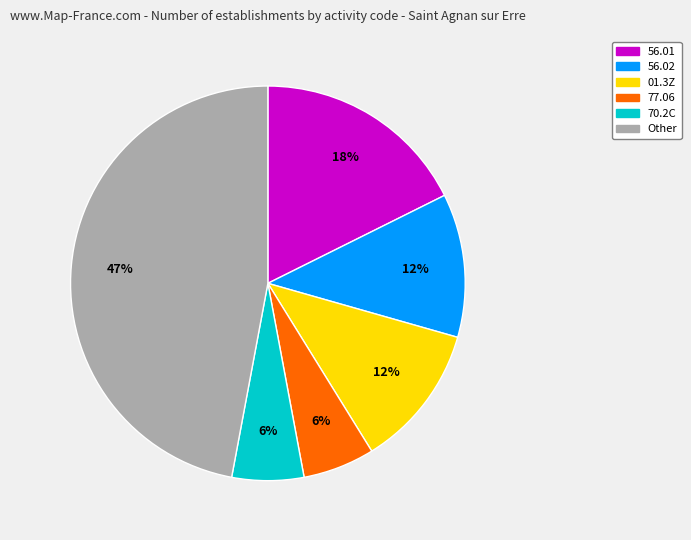

To the nearest percent, what is the average slice percentage?

17%